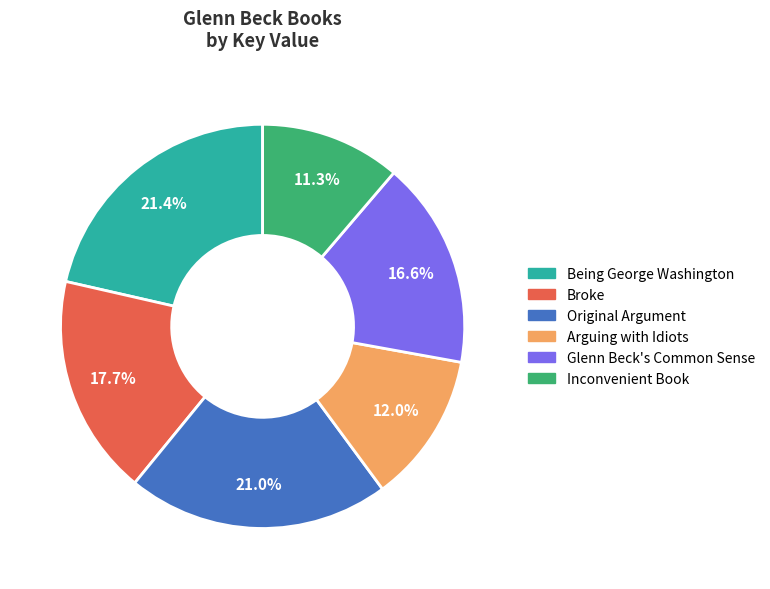

Approximately how many times larger is the value at Broke compared to Being George Washington?

0.8